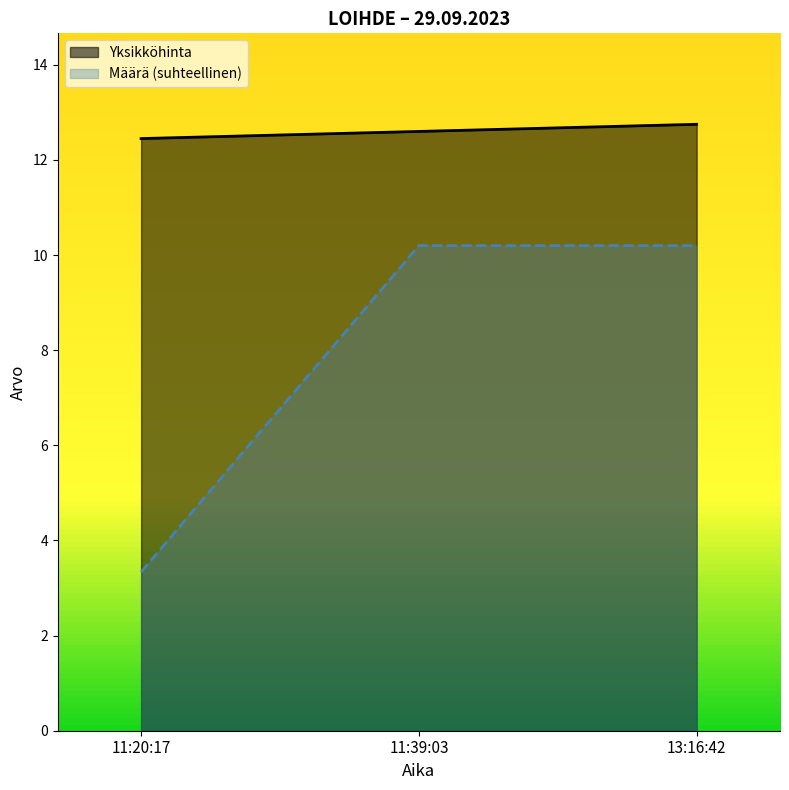

How many distinct data groups are displayed?

2